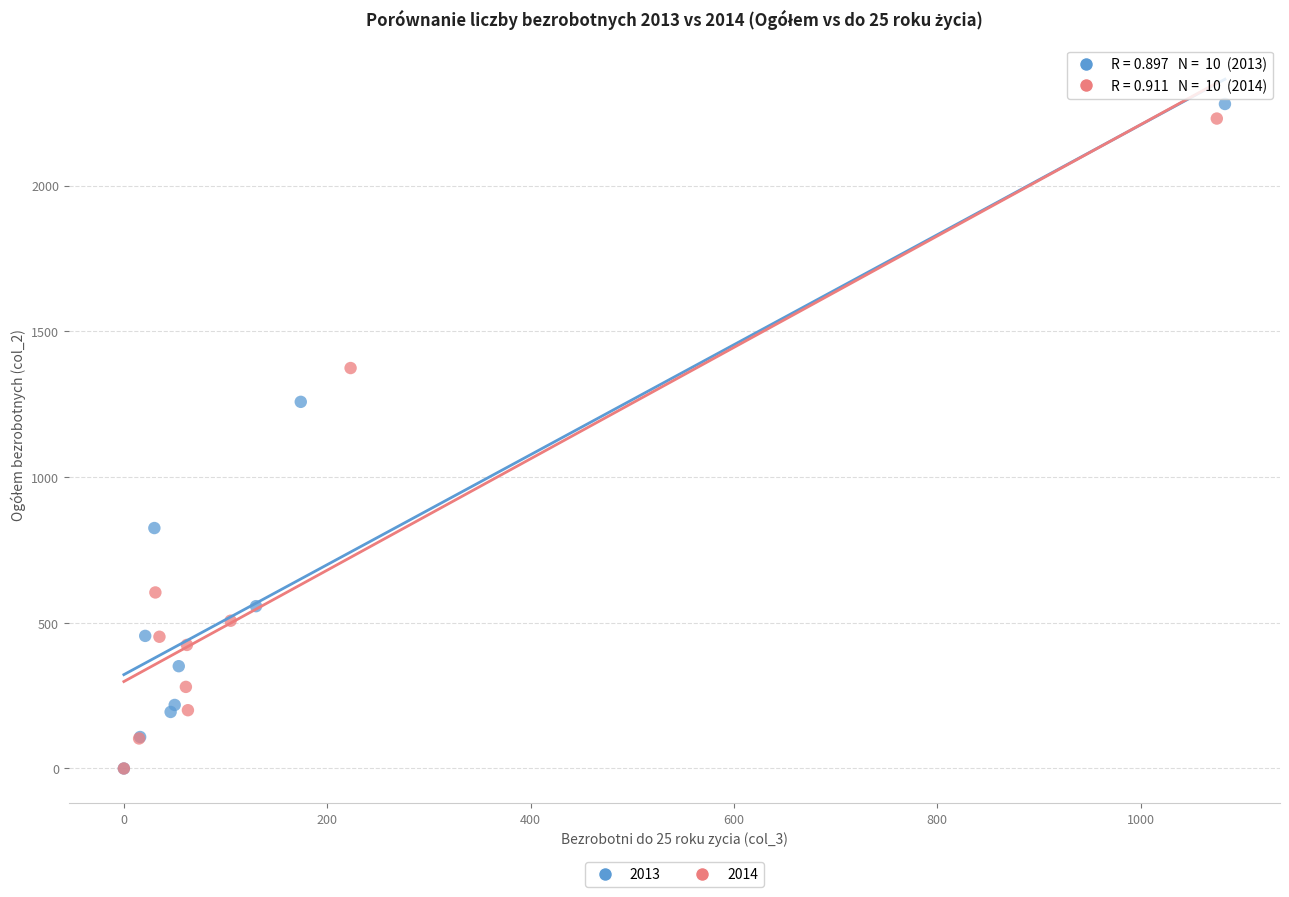

Which series has the widest spread of Y values?

2013